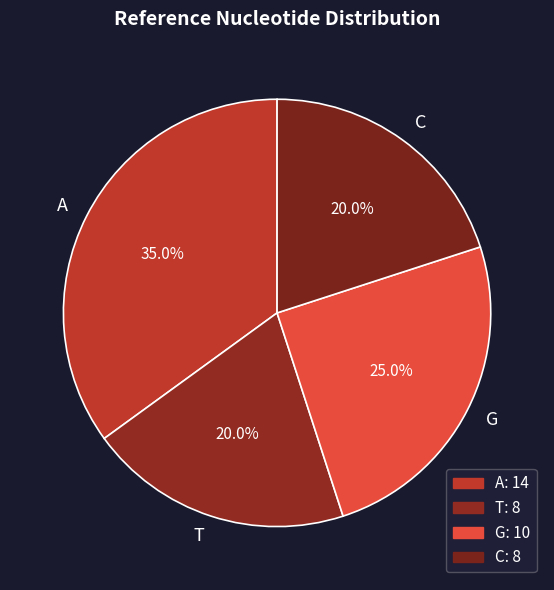

To the nearest percent, what is the difference between the C and T slice percentages?

0%